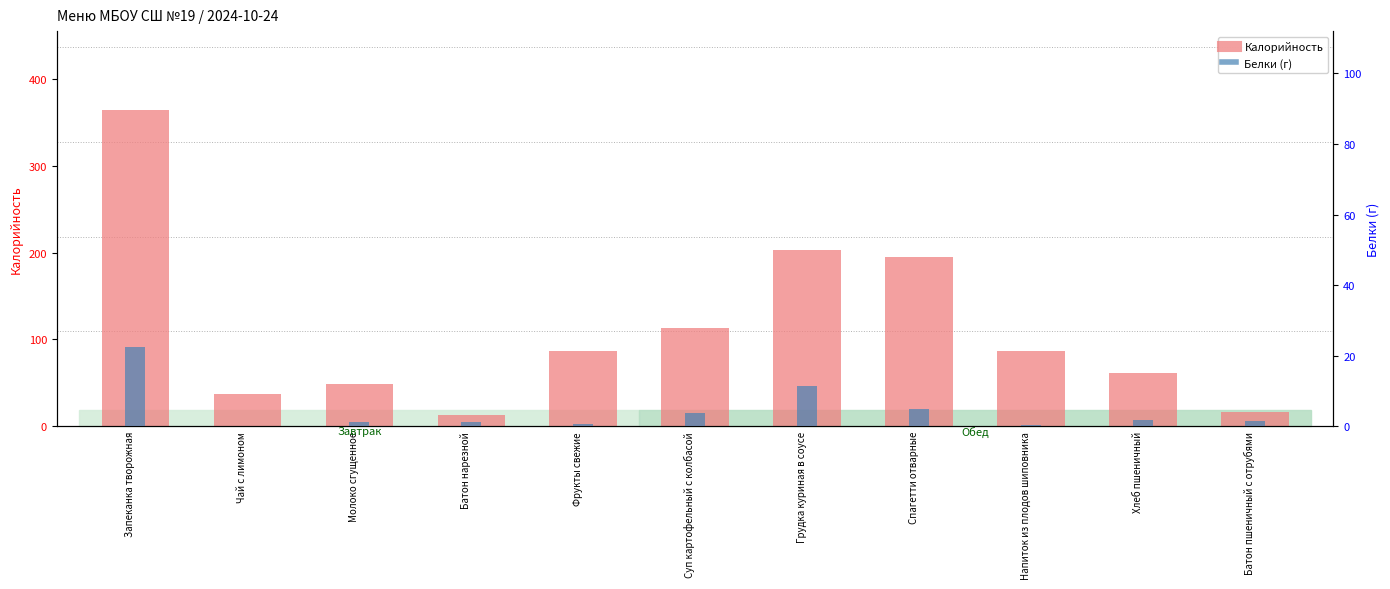

What is the spread (max minus min) of values at Чай с лимоном?

36.8